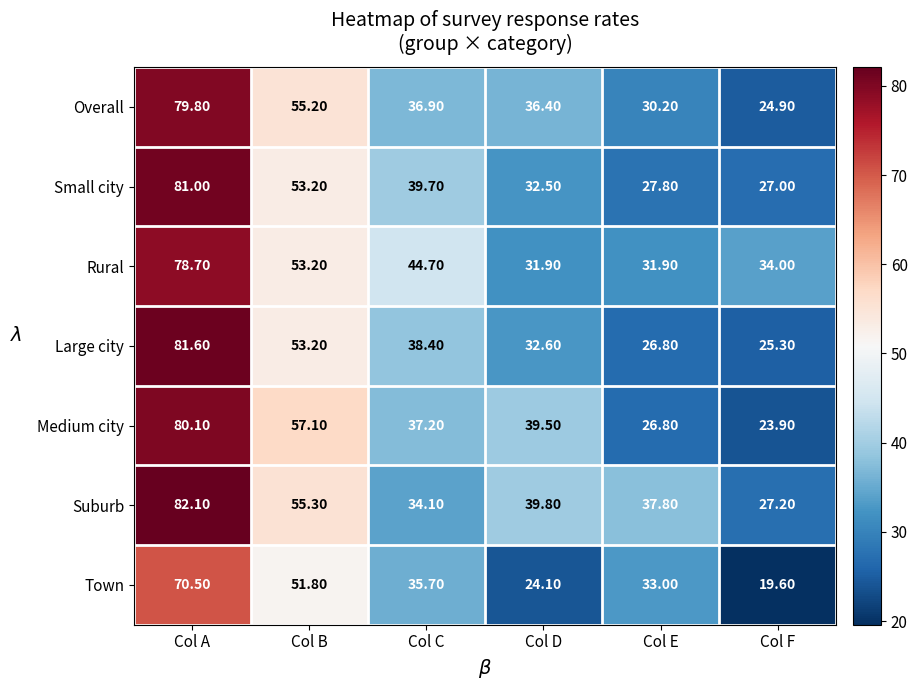

Which category has the lowest value in the Suburb series?

Col F